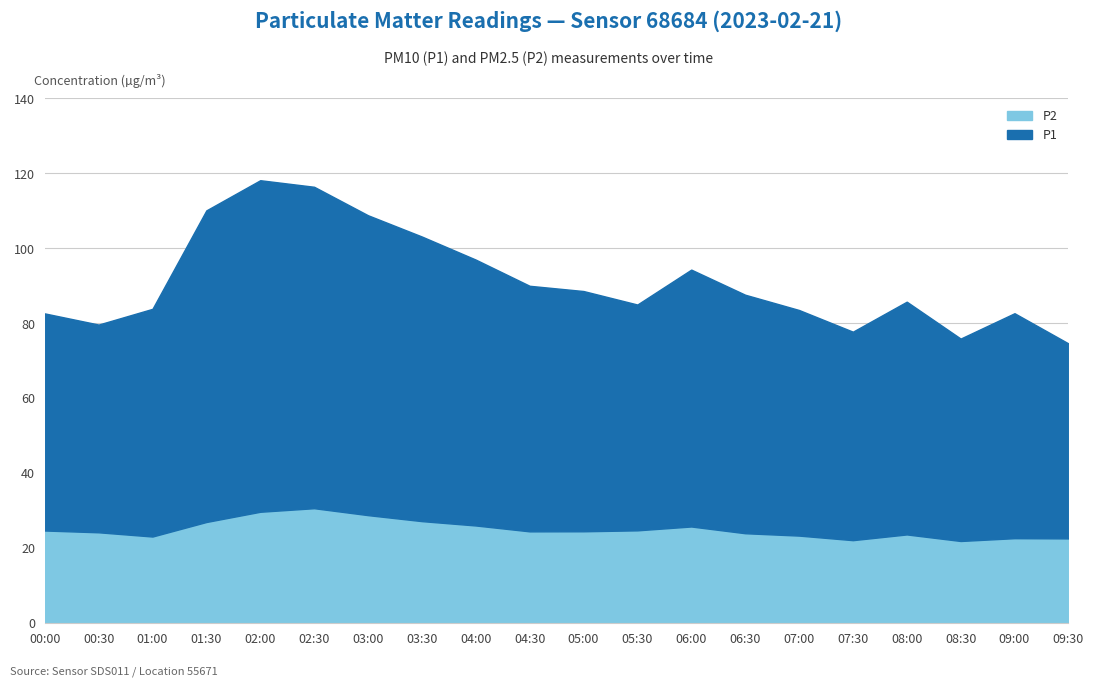

How many lines are shown in the chart?

2